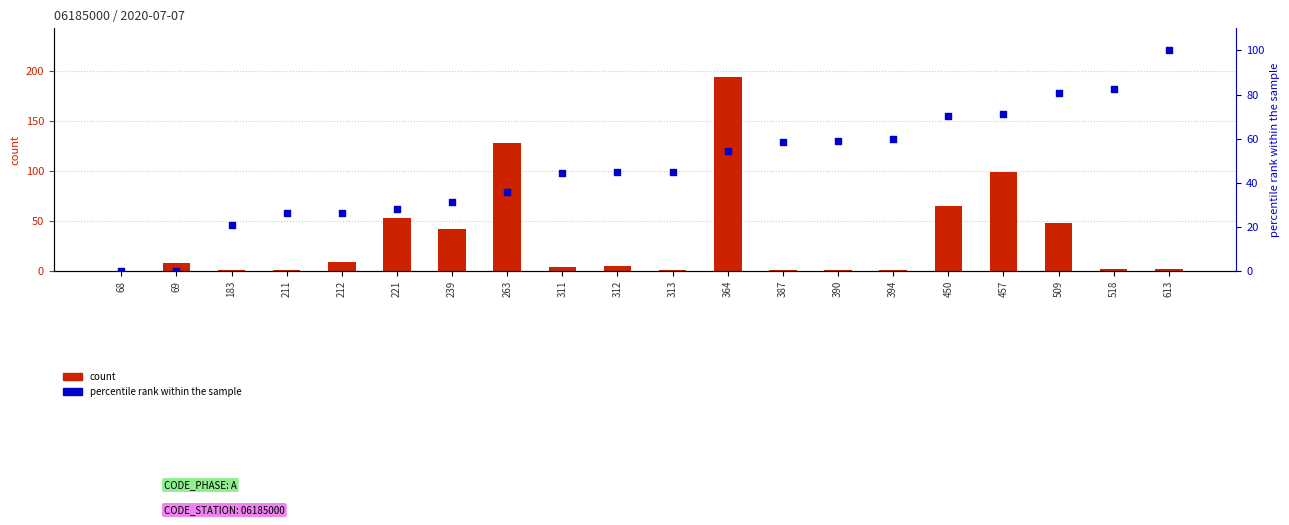

Which series has the largest total across all categories?

percentile rank within the sample